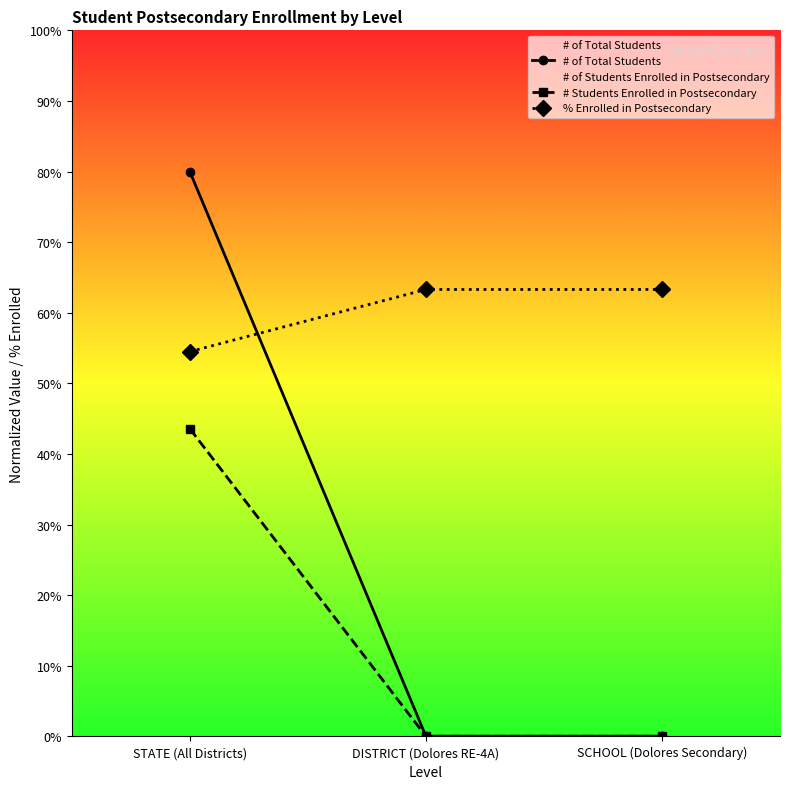

How many data points does each series have?

3